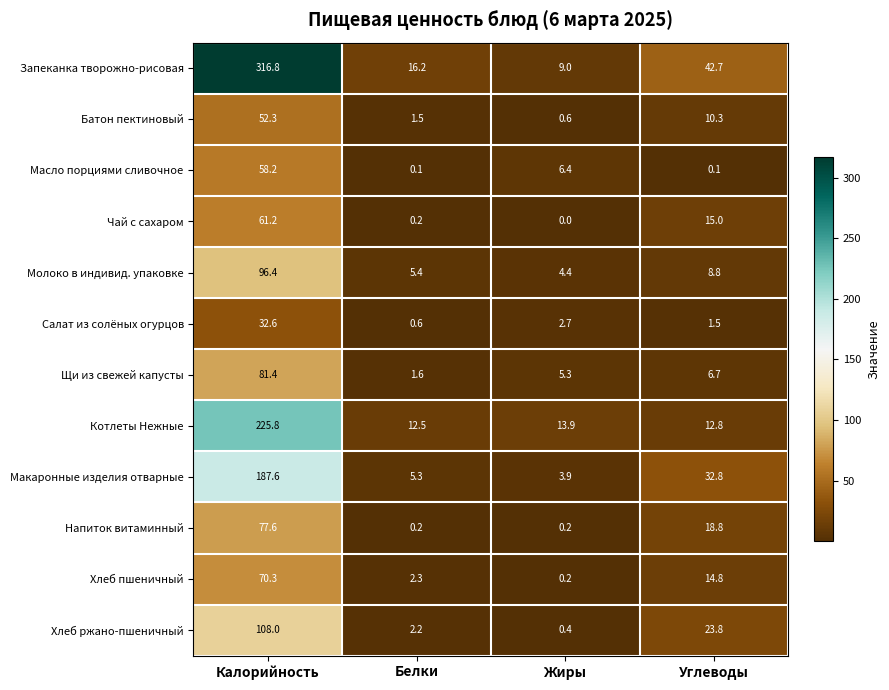

Which series has the largest total across all categories?

Запеканка творожно-рисовая